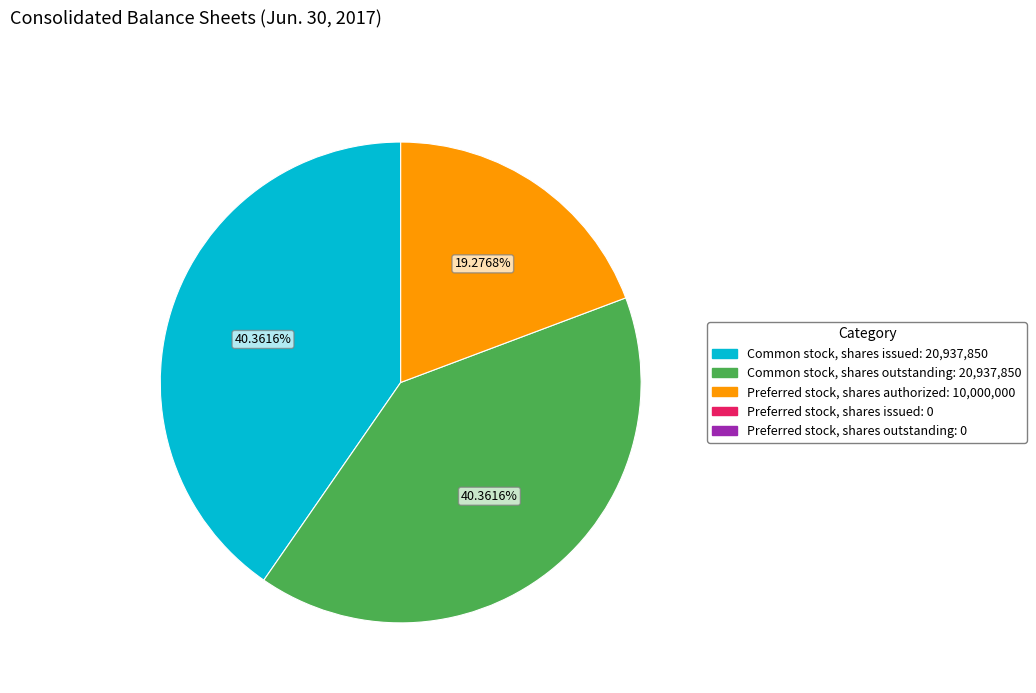

Does any single category account for the majority?

No